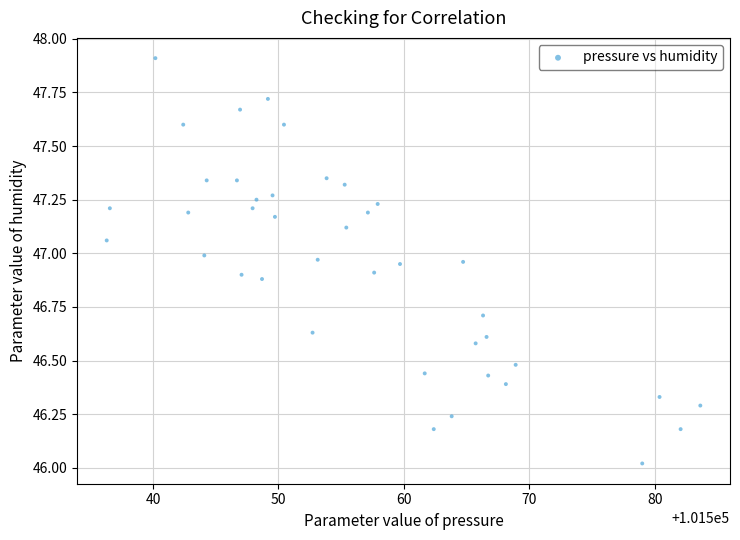

What is the range of Y values (max minus min)?

1.9